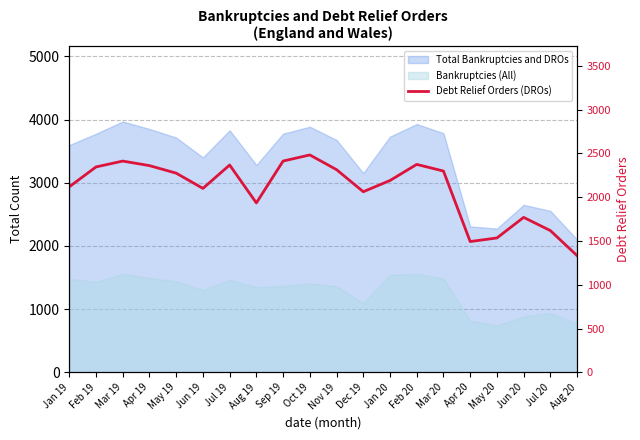

How many data points are less than 2274?

10